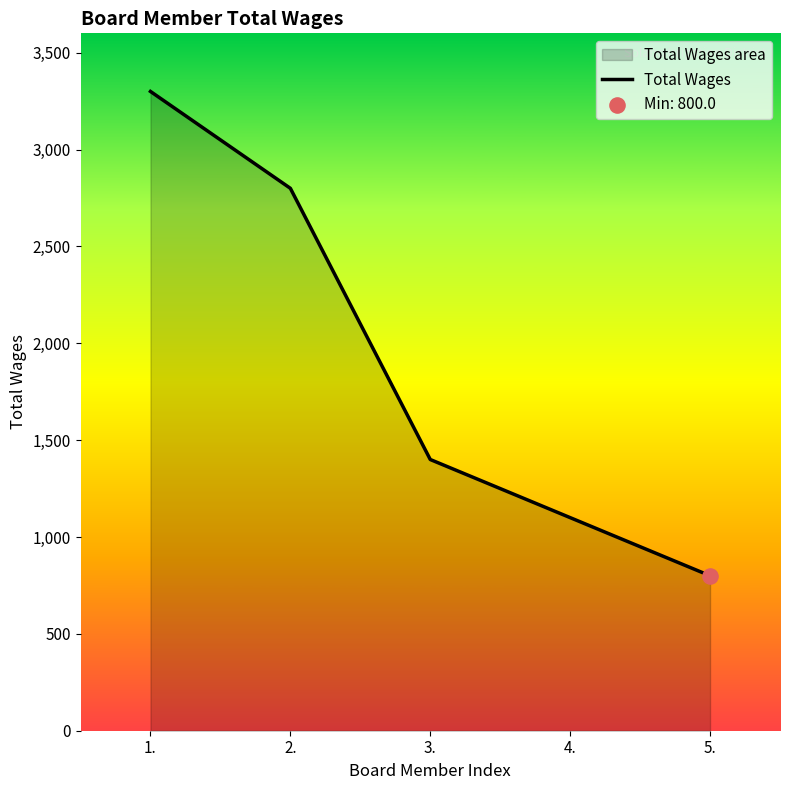

What is the change in value from 1. to 2.?

-500